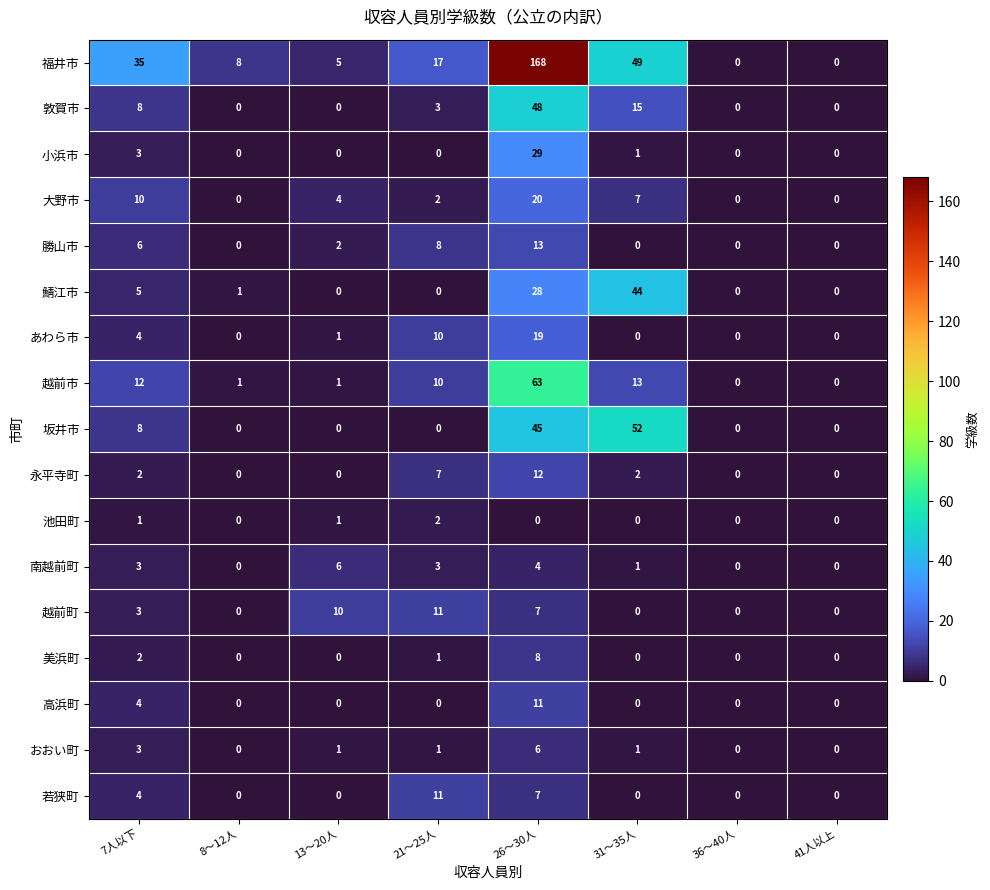

Is it true that 大野市 equals 1 at 13～20人?

False